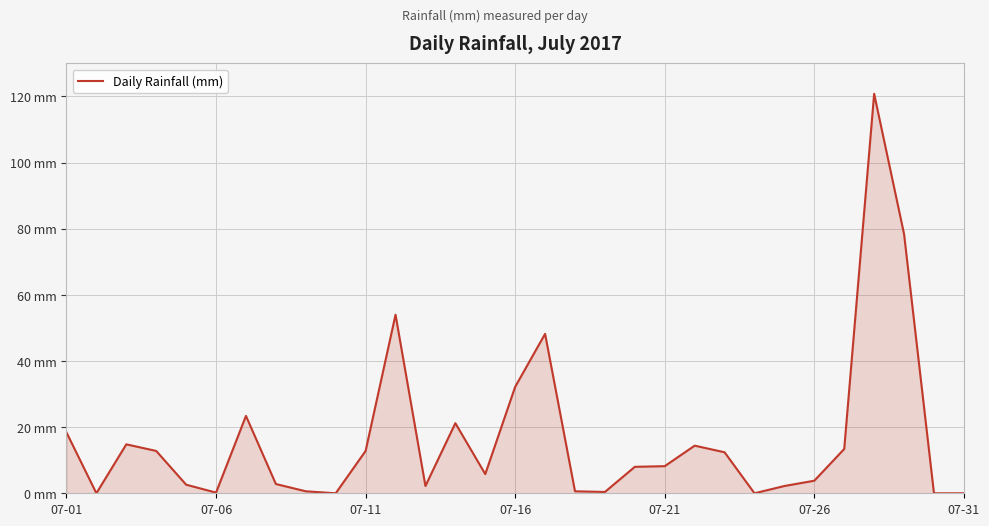

Does the chart have visible grid lines?

Yes